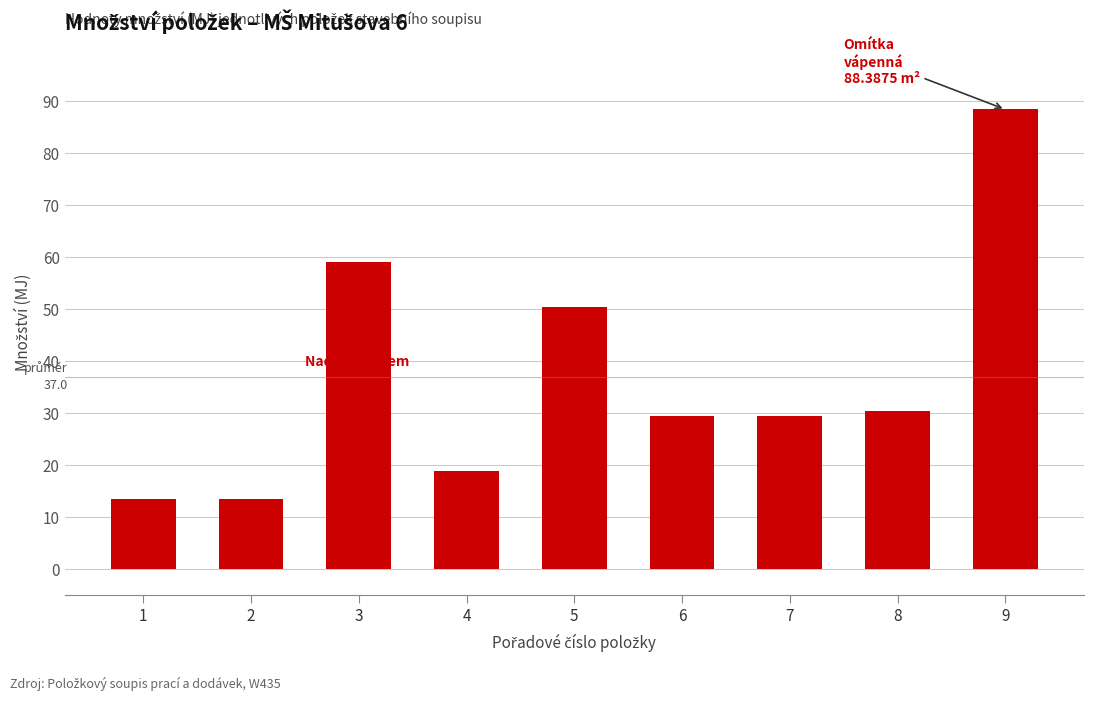

Reading left to right, what are all the values shown in this chart?

1=13.4	2=13.4	3=59.0	4=18.9	5=50.4	6=29.5	7=29.5	8=30.4	9=88.4